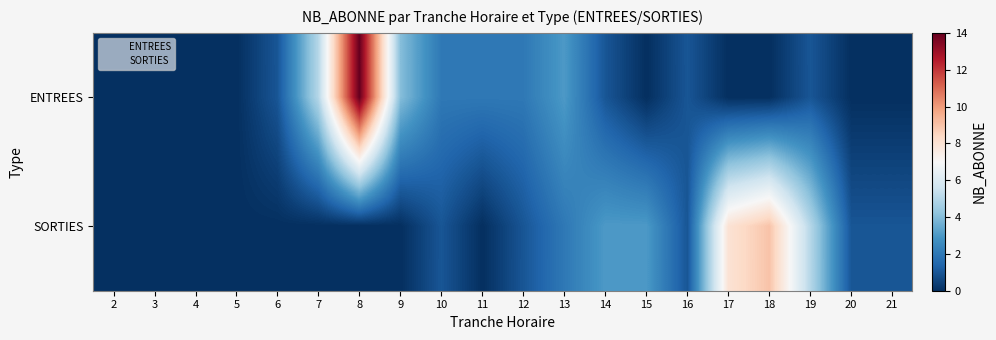

Which category has the highest value across all series?

8